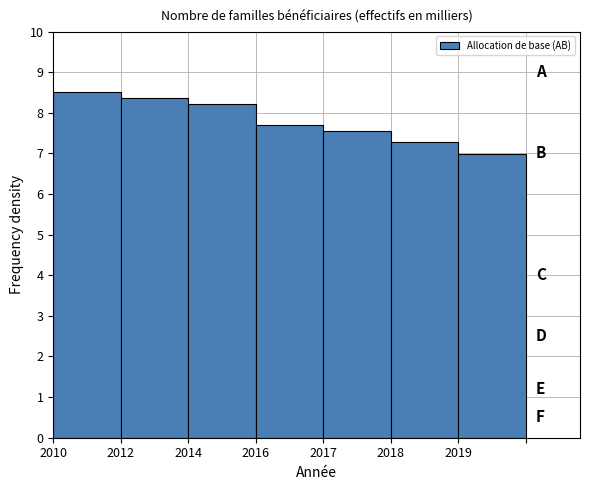

Reading left to right, list all the values displayed in this chart.

2010=8.5	2012=8.4	2014=8.2	2016=7.7	2017=7.6	2018=7.3	2019=7.0